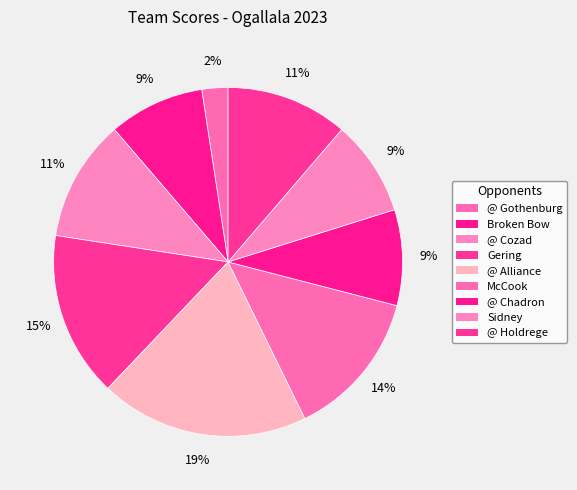

Is there a majority slice in this chart?

No